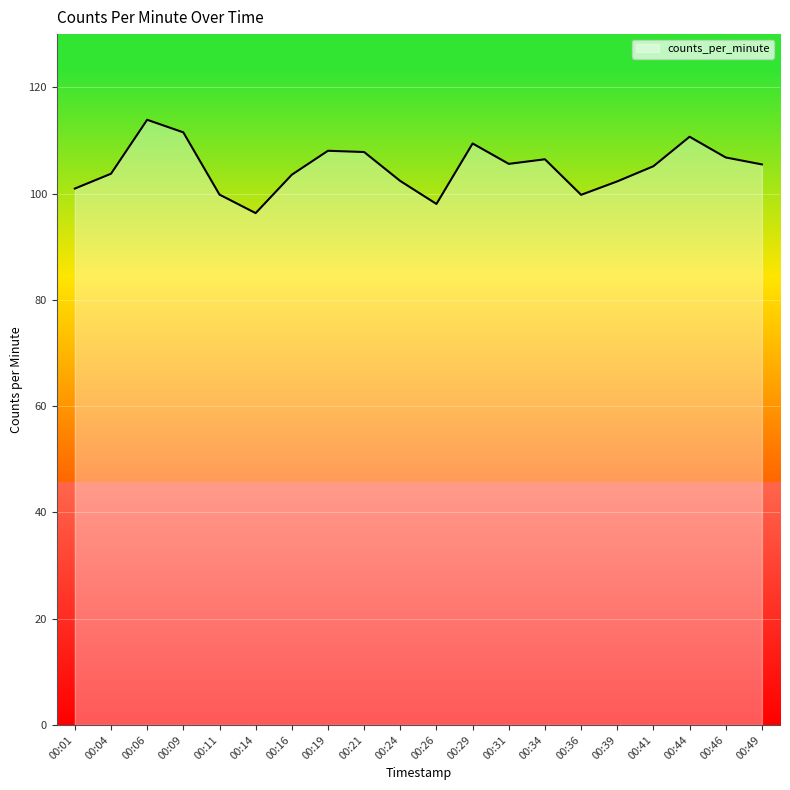

What is the ratio of the value at 00:11 to the value at 00:21?

0.9